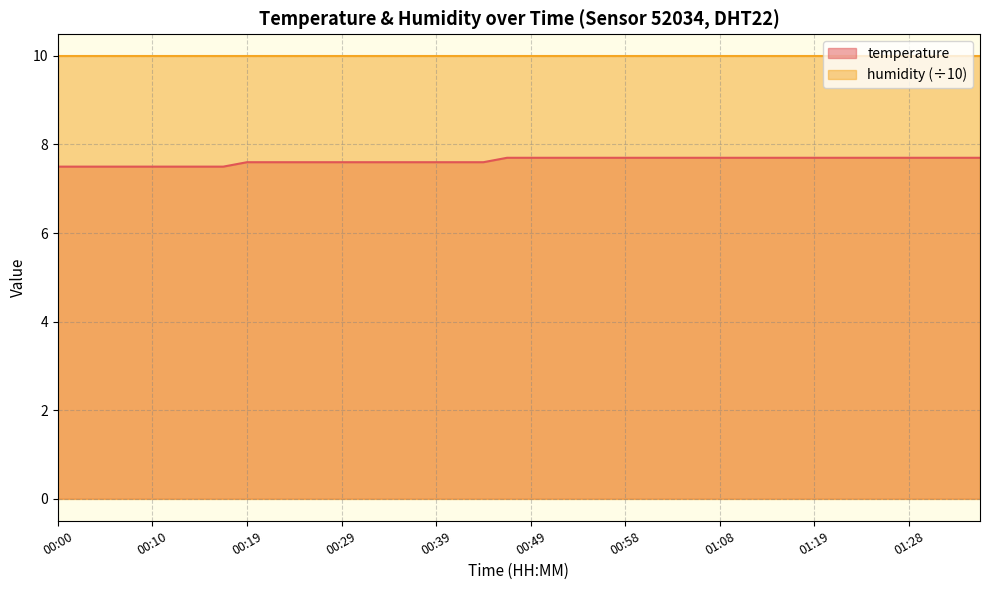

What is the ratio of the value at 00:46 to the value at 01:06?

1.0